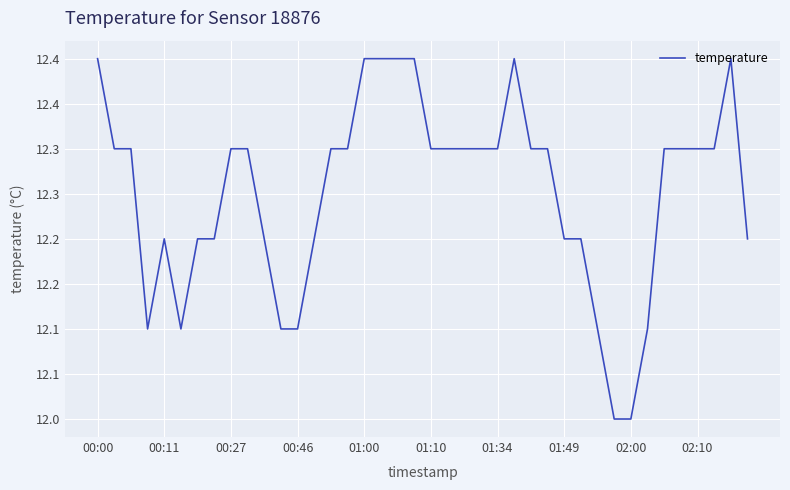

Does the chart have visible grid lines?

Yes